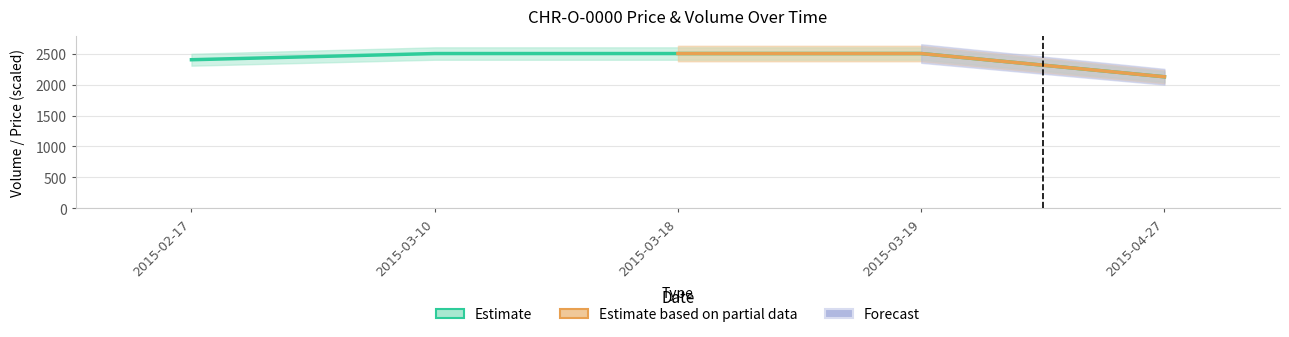

Rank the categories by Open value from highest to lowest.

2015-03-10, 2015-03-18, 2015-03-19, 2015-02-17, 2015-04-27